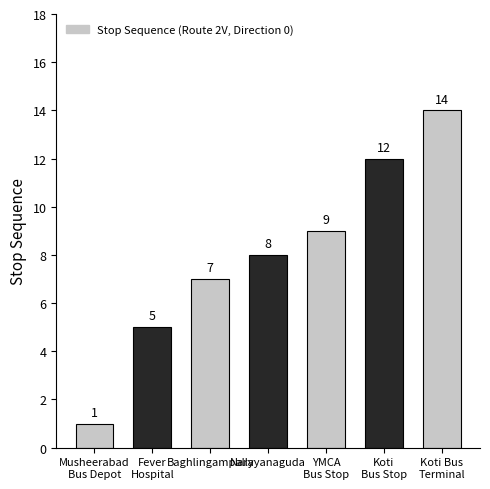

What is the difference between the maximum and second lowest values?

9